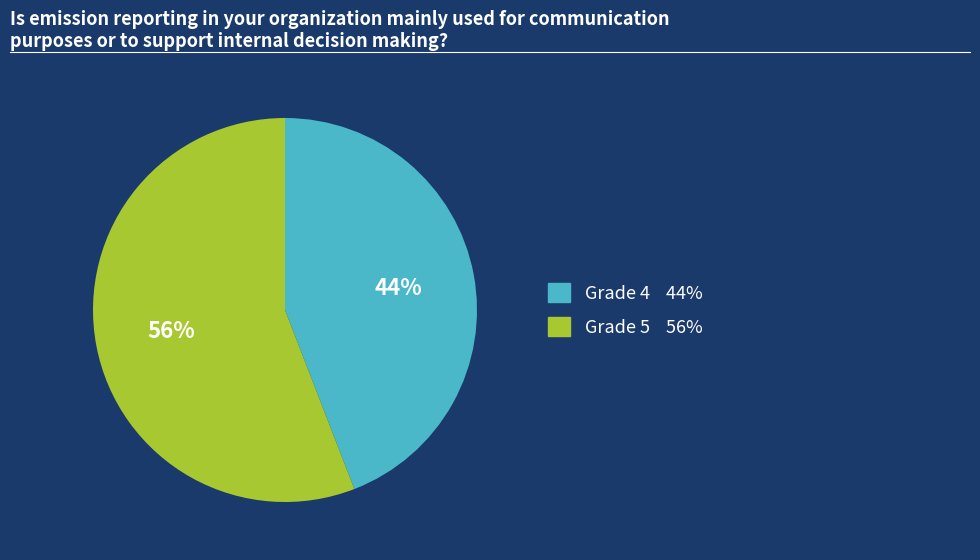

Is there a majority slice in this chart?

Yes